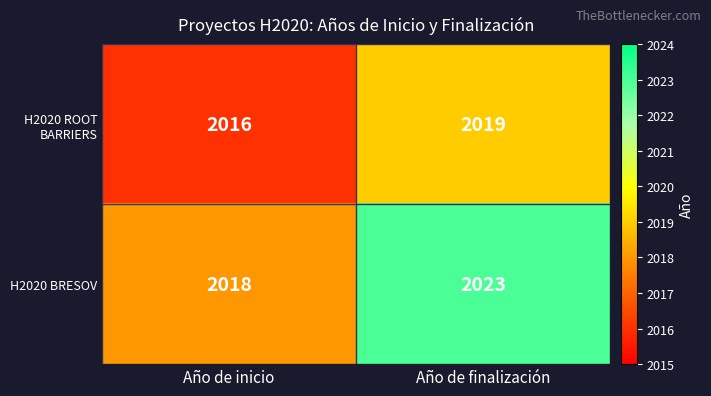

What is the sum of all H2020 BRESOV values?

4041